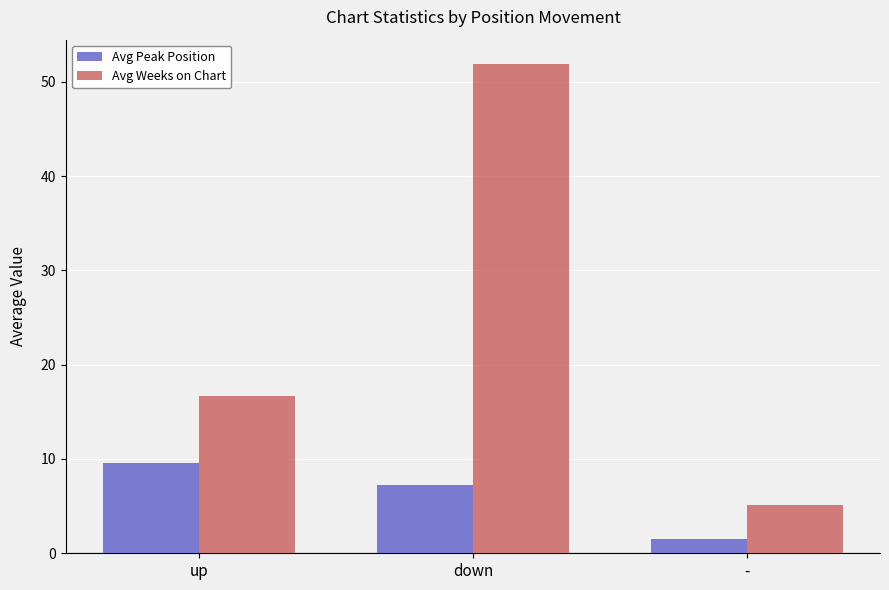

What is the spread (max minus min) of values at -?

3.7